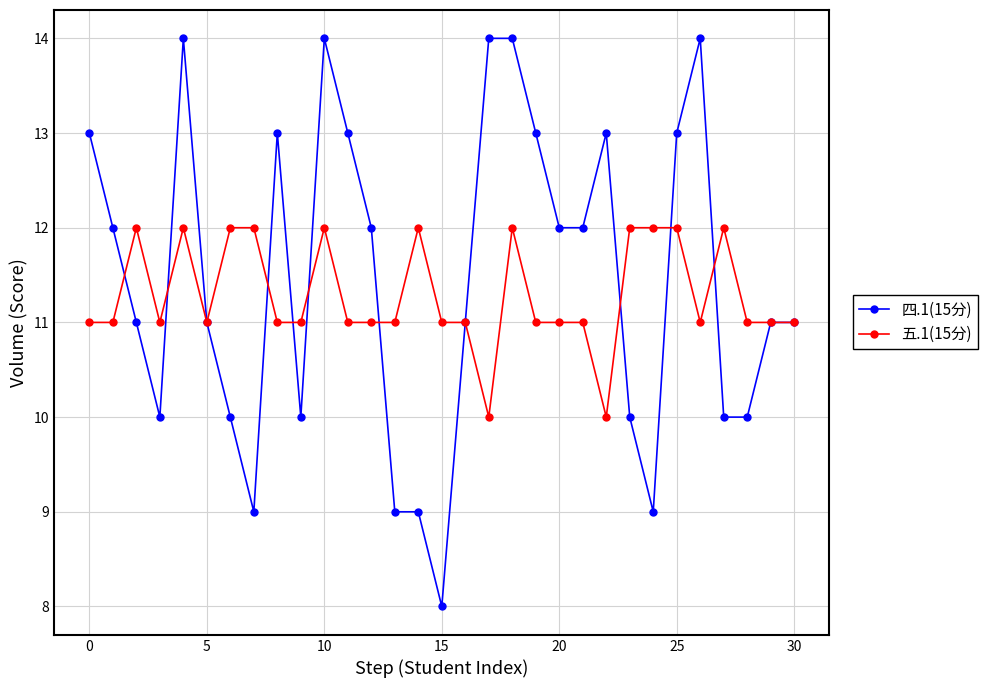

What is the minimum value shown in the chart?

8